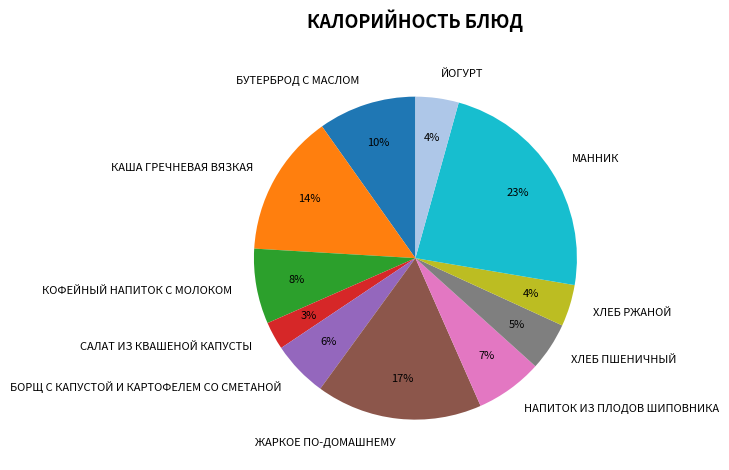

Is it true that БОРЩ С КАПУСТОЙ И КАРТОФЕЛЕМ СО СМЕТАНОЙ is 1% of the pie?

False